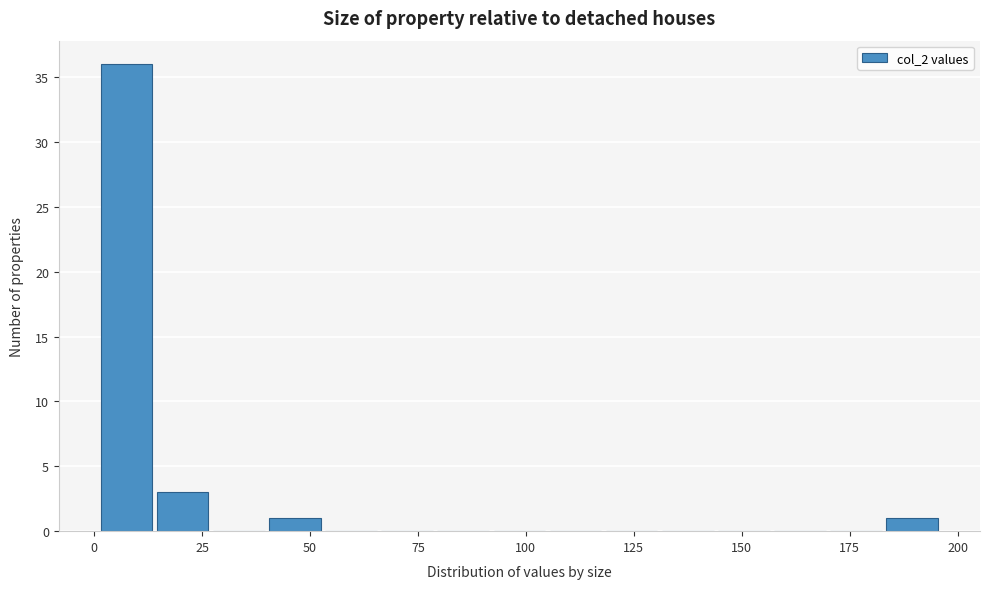

Read against the x-axis, roughly where is the centre of the tallest bar?

10